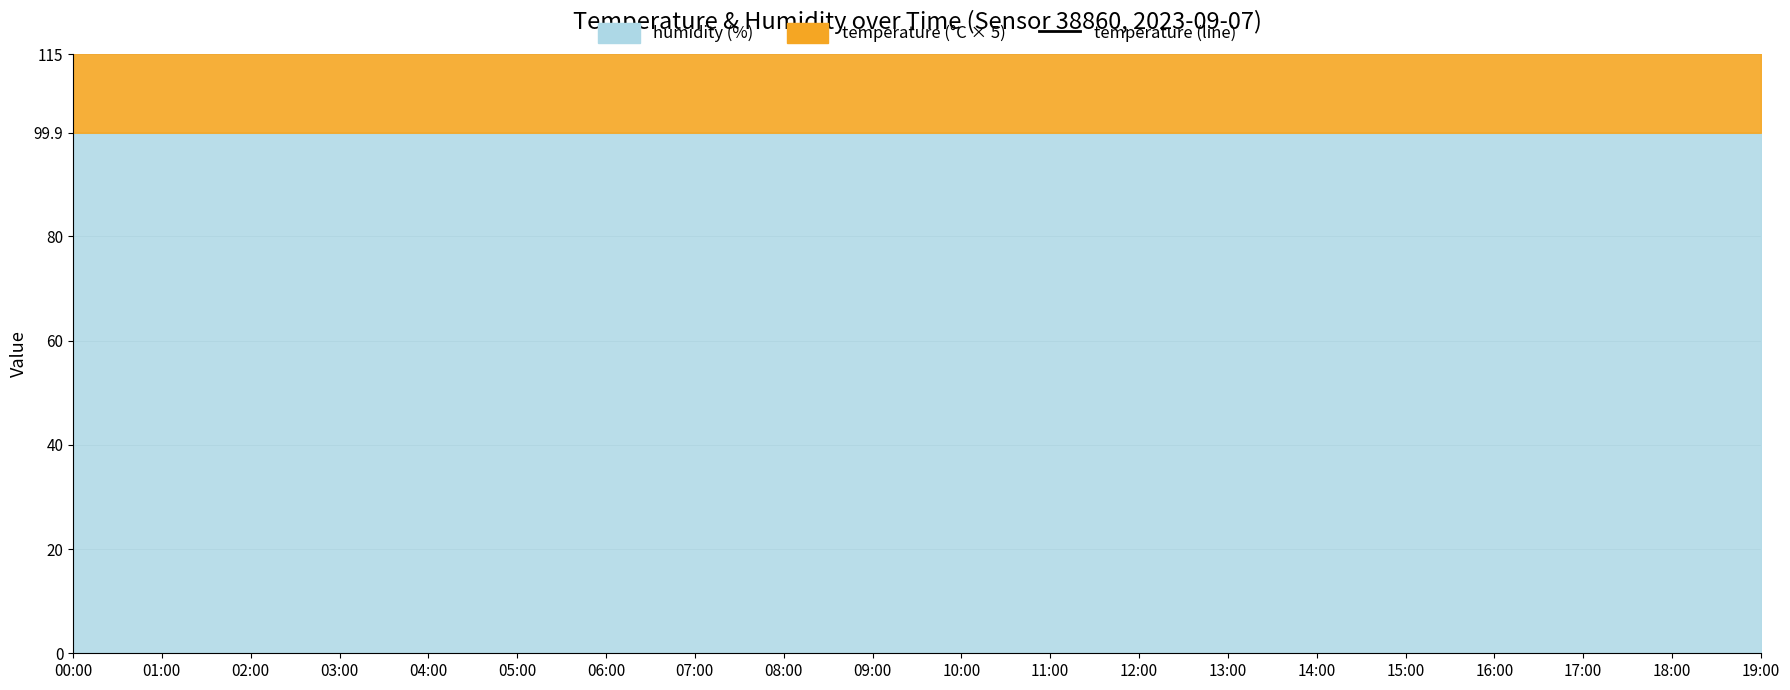

What is the value of the 6th point from the left?

160.4